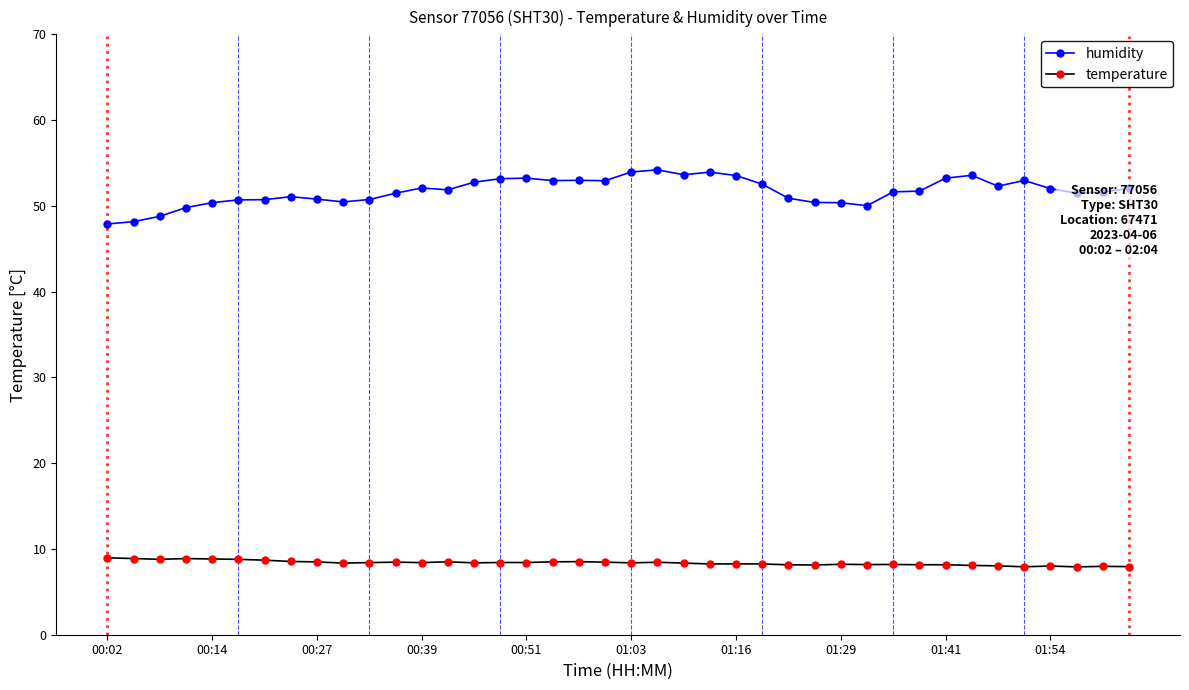

Rank the series by their maximum value, from lowest to highest.

temperature, humidity